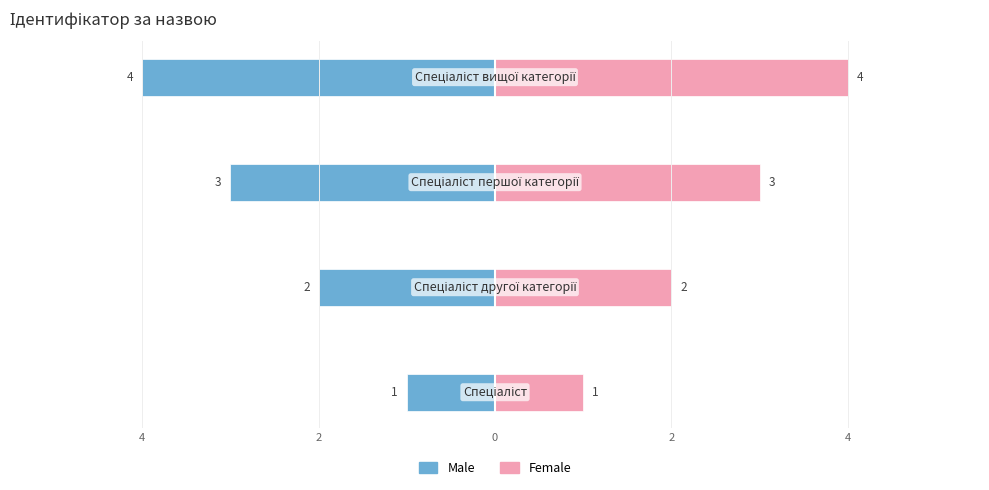

What is the difference between the second highest and second lowest values in the Male series?

1